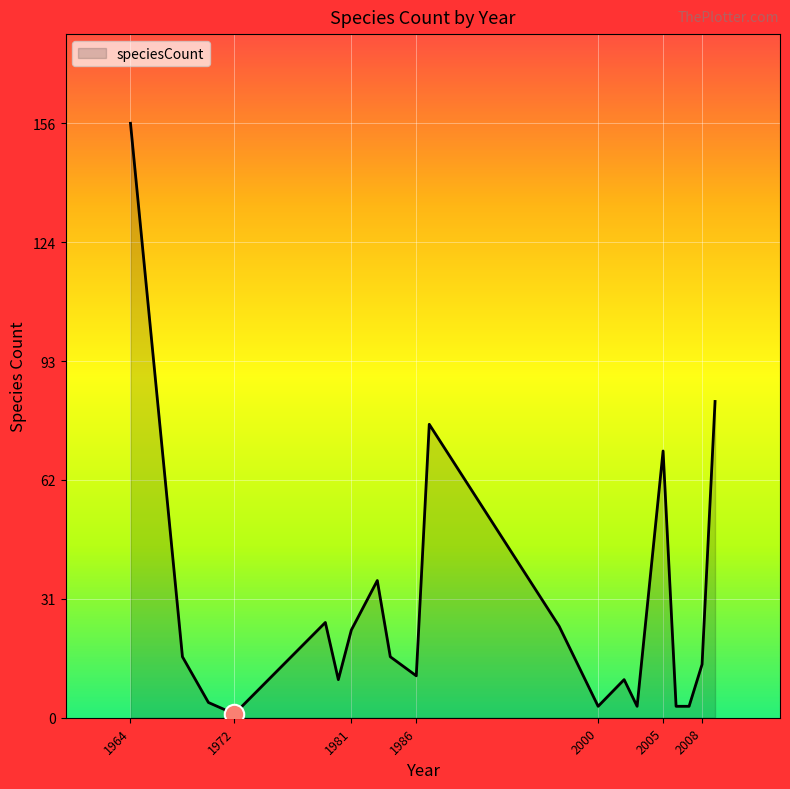

What is the greatest value displayed?

156